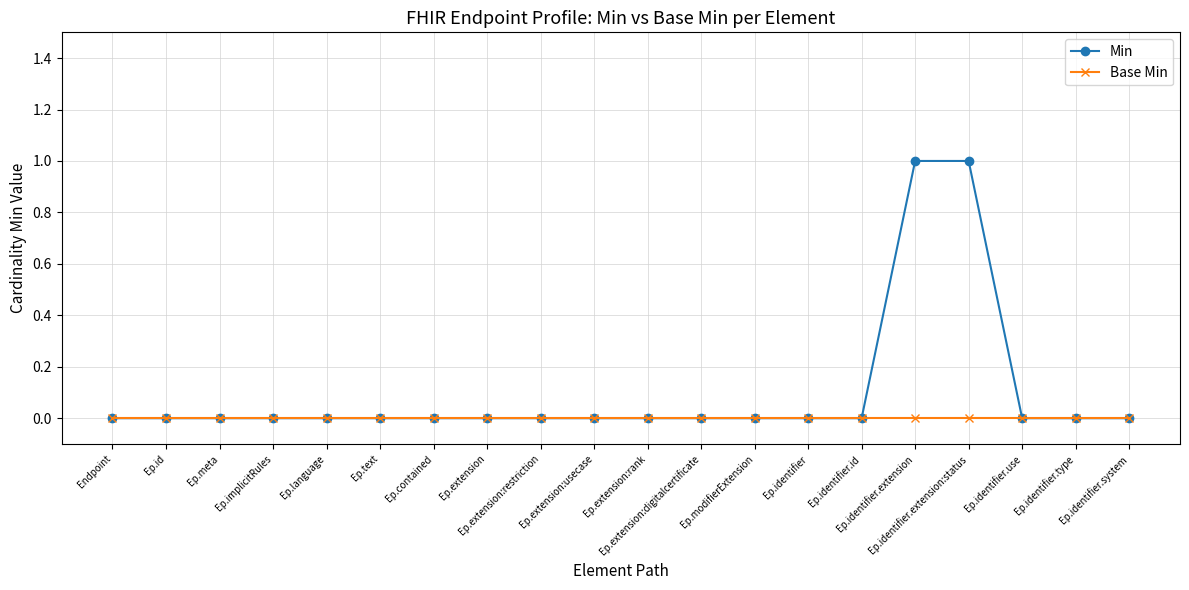

What is the difference between the Min values at Ep.identifier.extension:status and Ep.identifier.id?

1